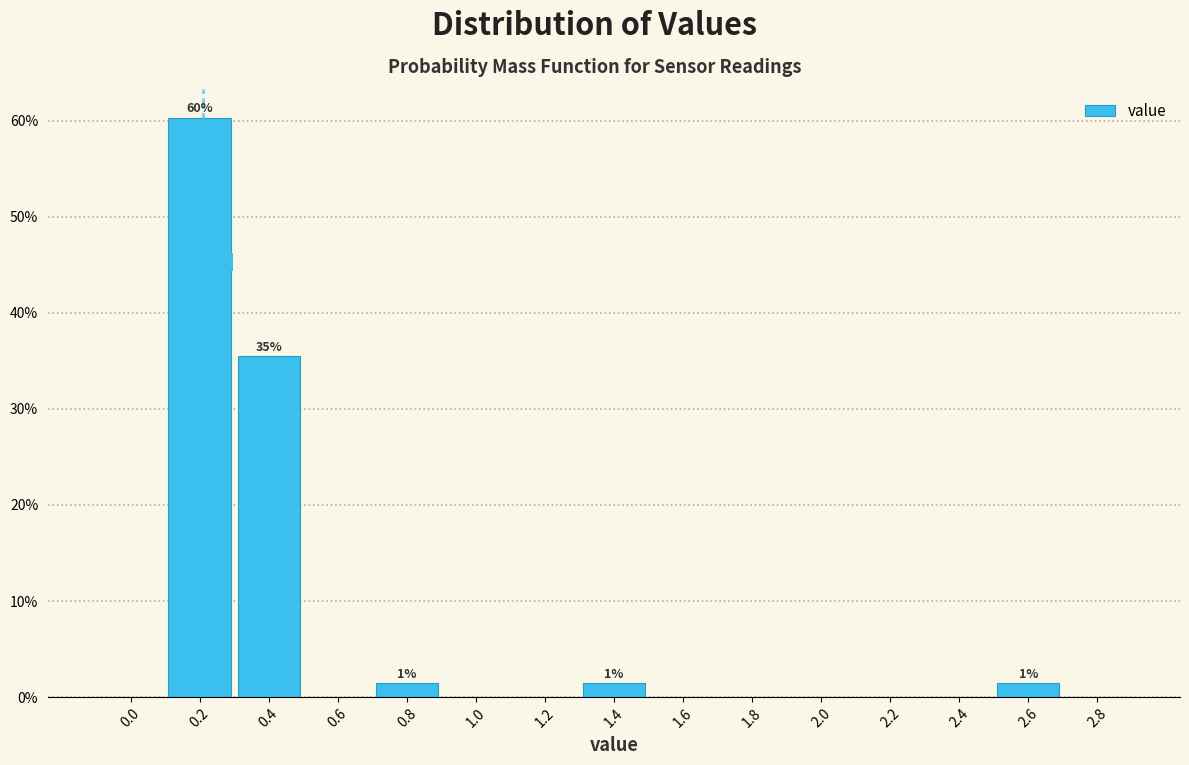

Reading left to right, transcribe all the data shown in this chart.

0.0=0.0	0.2=60.3	0.4=35.5	0.6=0.0	0.8=1.4	1.0=0.0	1.2=0.0	1.4=1.4	1.6=0.0	1.8=0.0	2.0=0.0	2.2=0.0	2.4=0.0	2.6=1.4	2.8=0.0